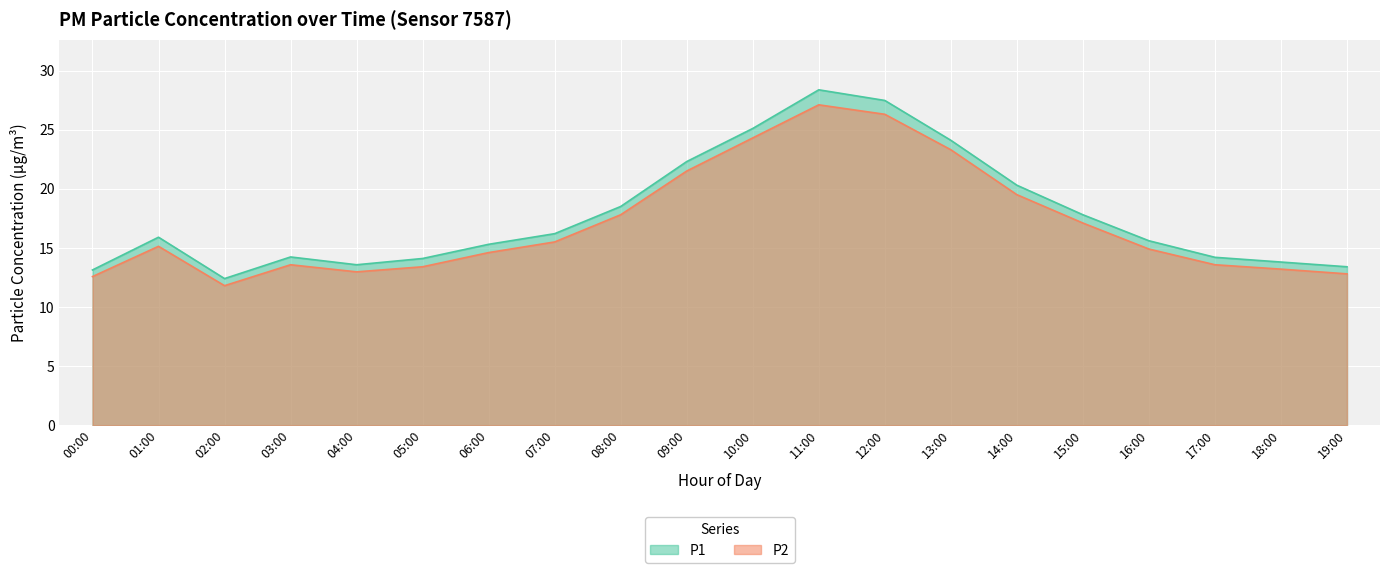

How many lines are shown in the chart?

2